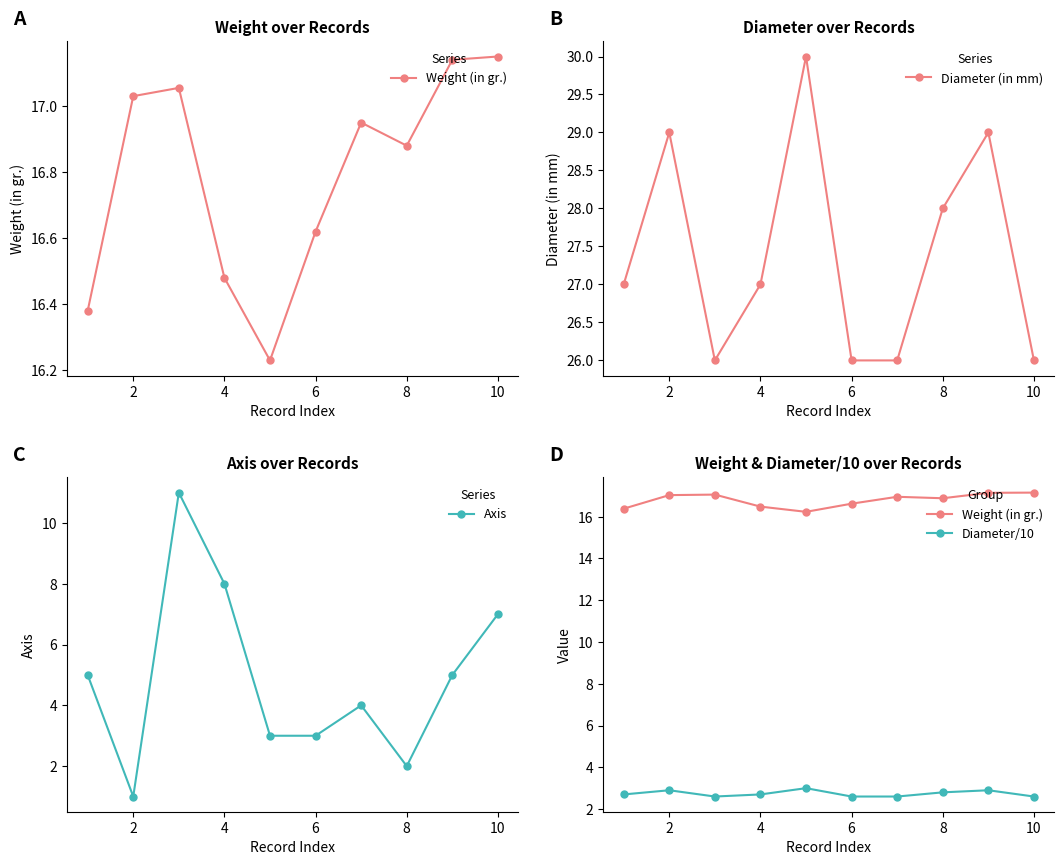

The Diameter (in mm) series shows 14 at 8. True or false?

False